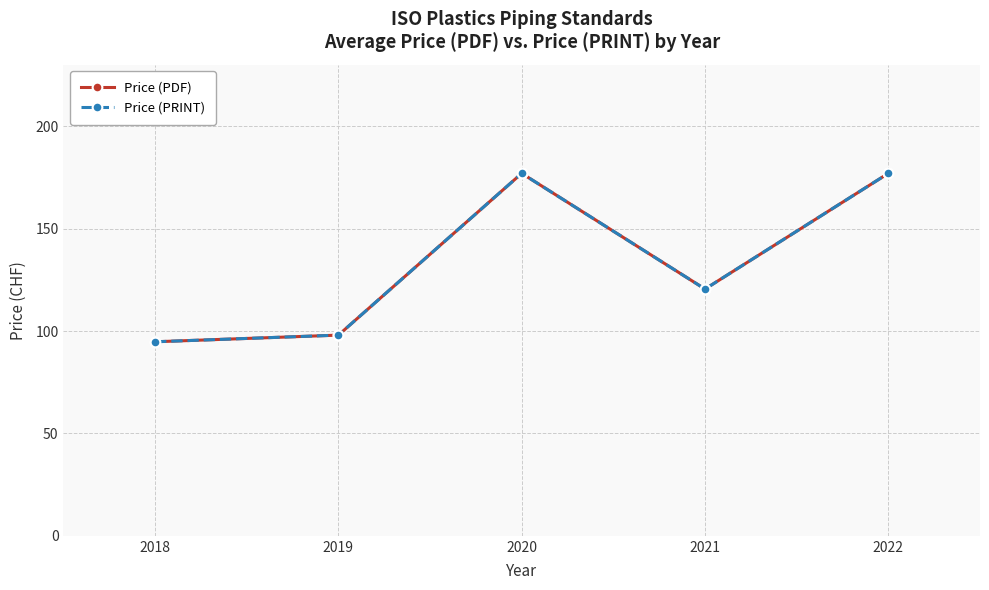

In Price (PRINT), how many points are lower than both neighbors (excluding endpoints)?

1